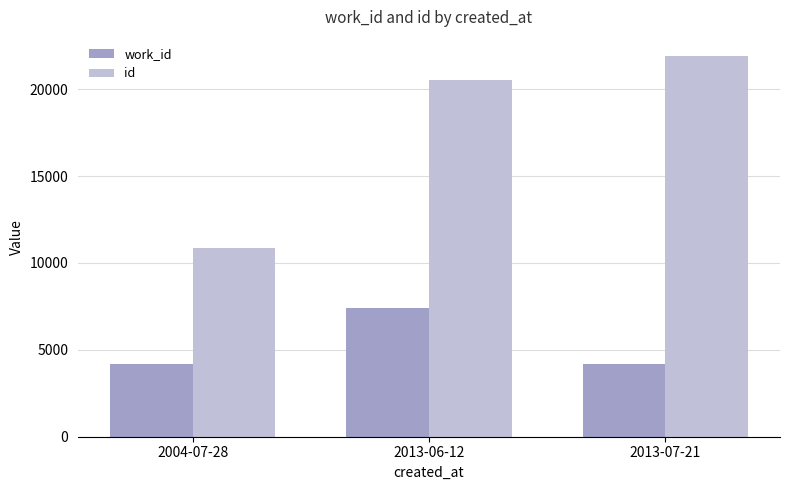

What is the total value across all series at 2004-07-28?

15037